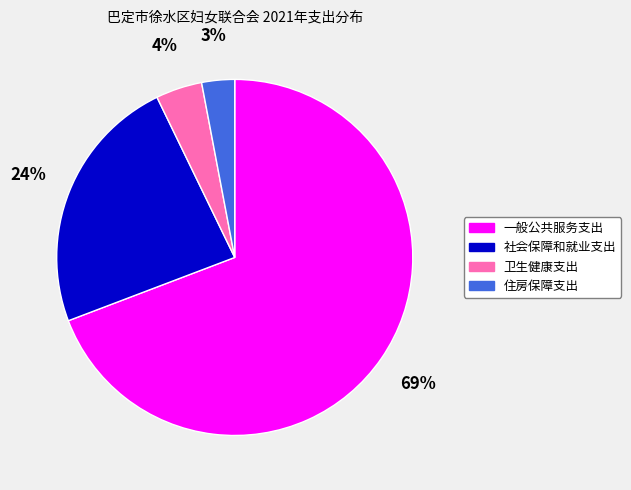

Which category has the biggest portion of the pie?

一般公共服务支出